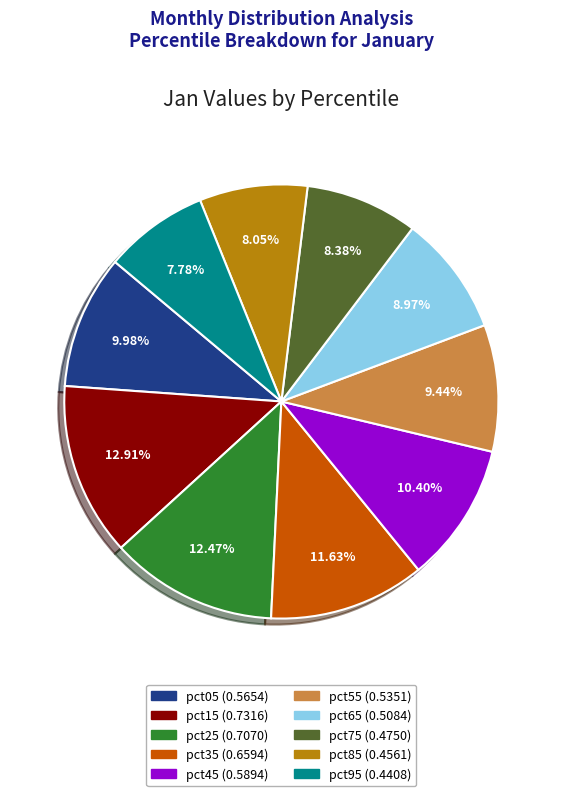

How many slices are in this pie chart?

10